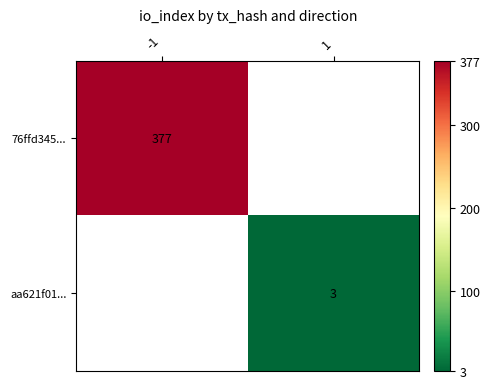

Is it true that aa621f01... equals 1 at 1?

False